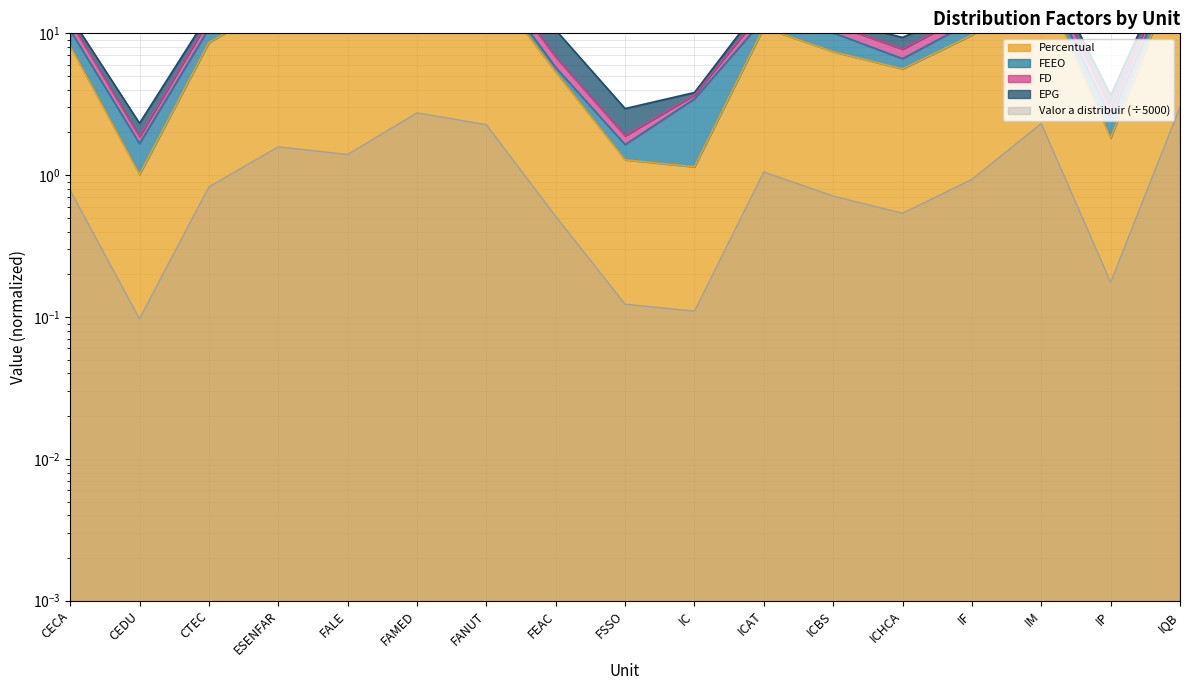

True or false: FD and Percentual cross at least once.

False